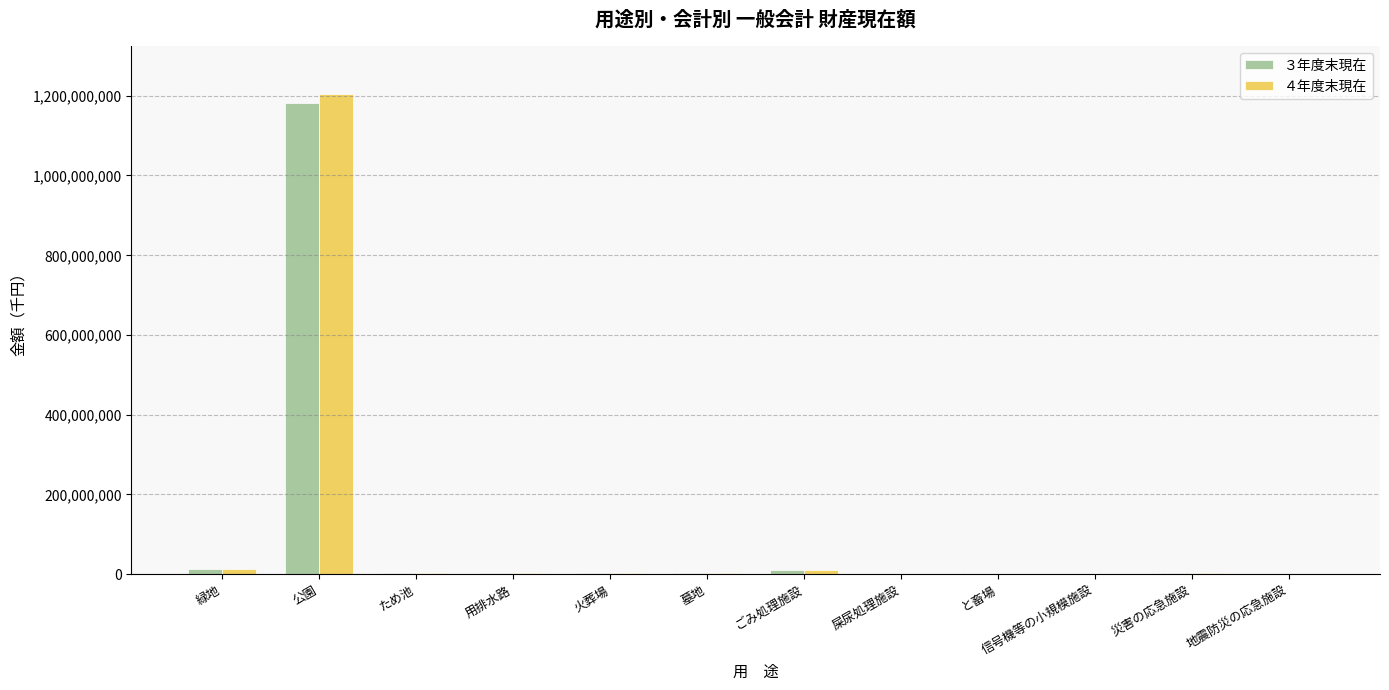

Does the chart contain stacked bars?

No